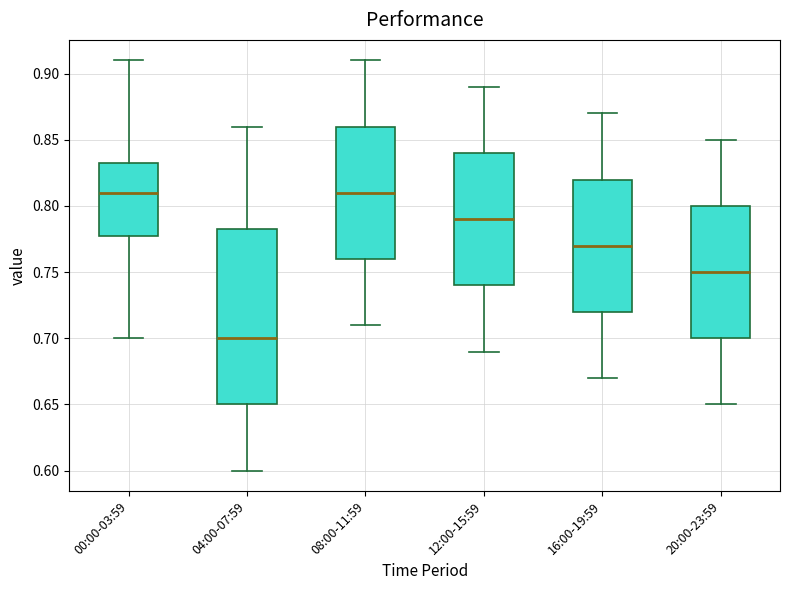

Comparing the boxes themselves (not the whiskers), which one is the tallest?

04:00-07:59